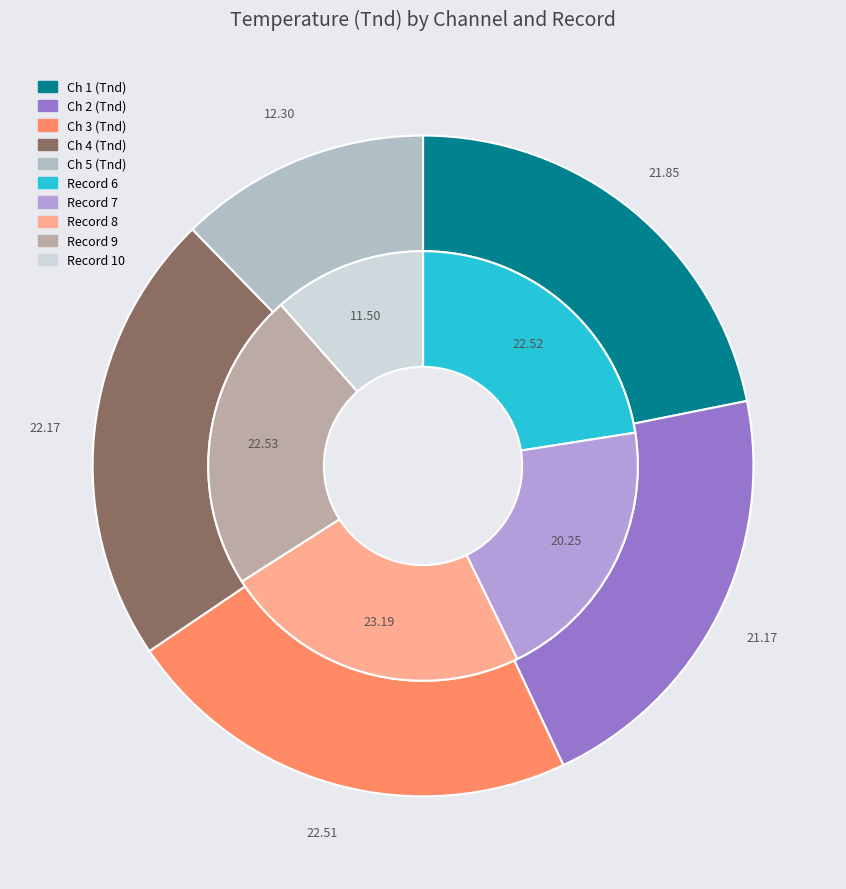

To the nearest percent, what is the combined percentage of Record 9 and Record 10?

34%